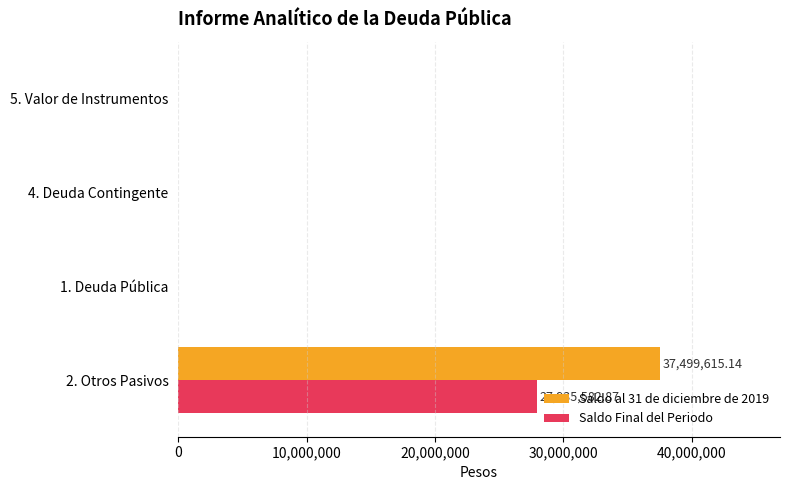

What are all the series names shown in the legend?

Saldo al 31 de diciembre de 2019, Saldo Final del Periodo